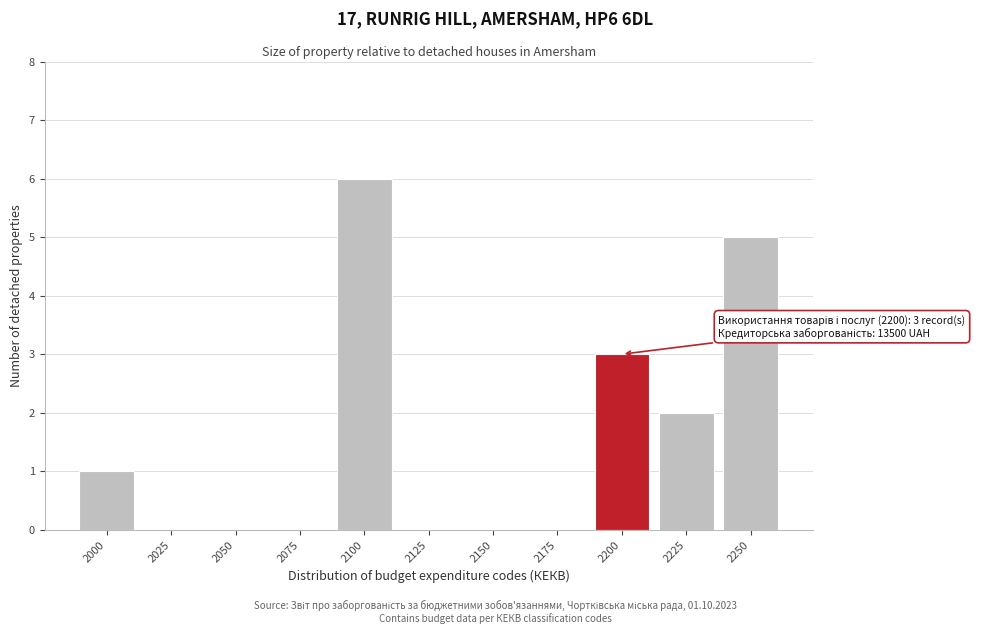

Reading left to right, transcribe all the data shown in this chart.

2000=1	2025=0	2050=0	2075=0	2100=6	2125=0	2150=0	2175=0	2200=3	2225=2	2250=5